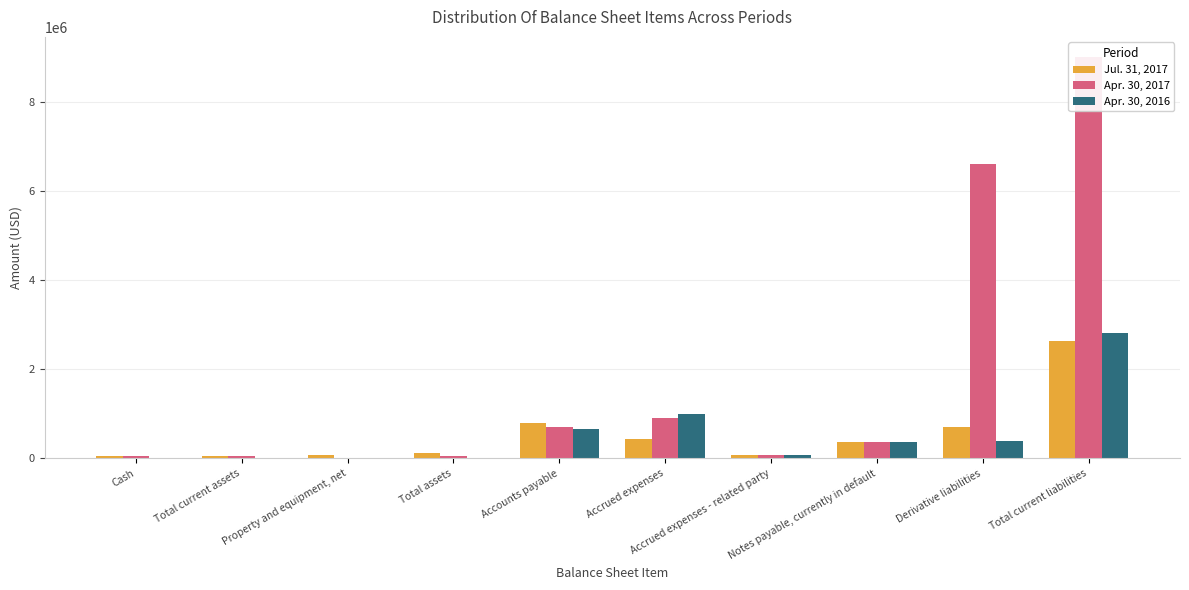

Is it true that Apr. 30, 2017 equals 9004422 at Total current liabilities?

True